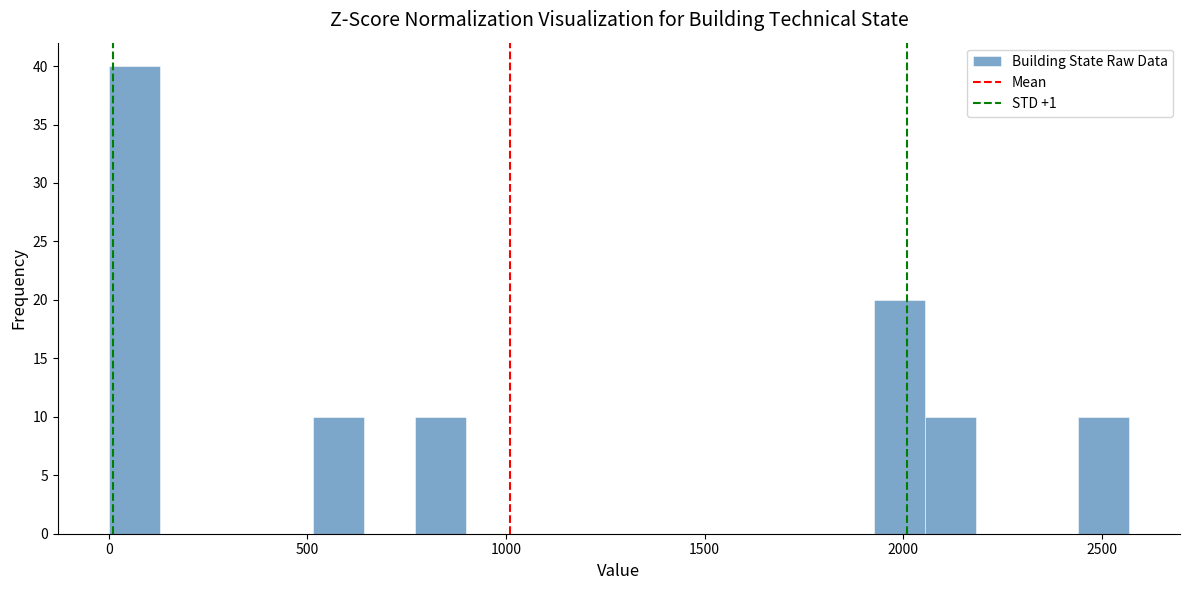

Read against the x-axis, roughly where is the centre of the tallest bar?

50